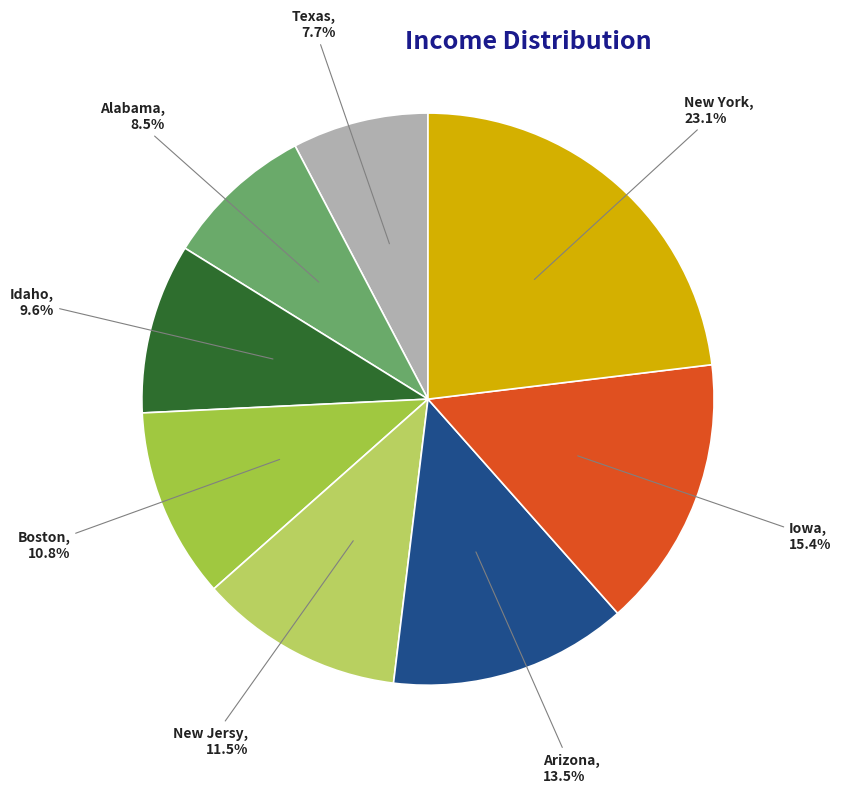

Is there any slice that represents more than half of the pie?

No